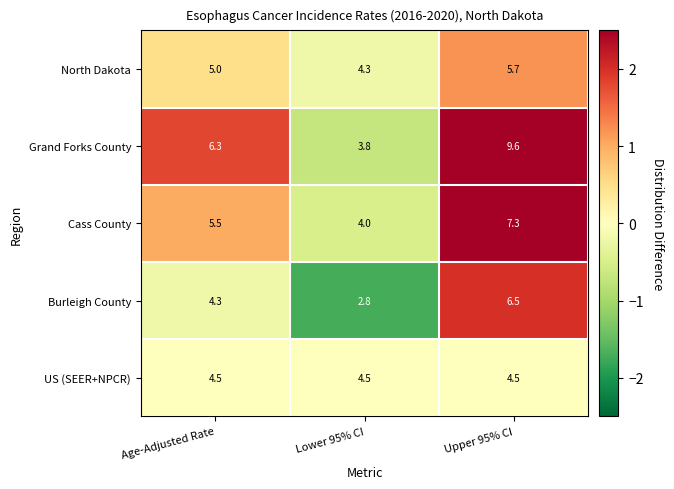

At which category is the sum across all series the highest?

Upper 95% CI